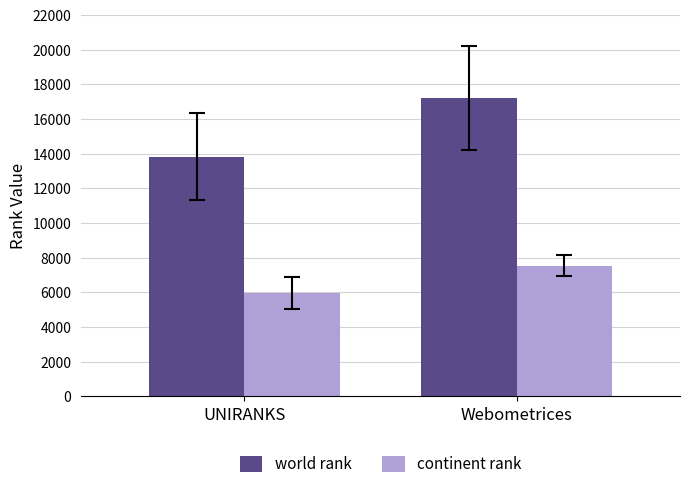

Is it true that continent rank equals 3807 at Webometrices?

False